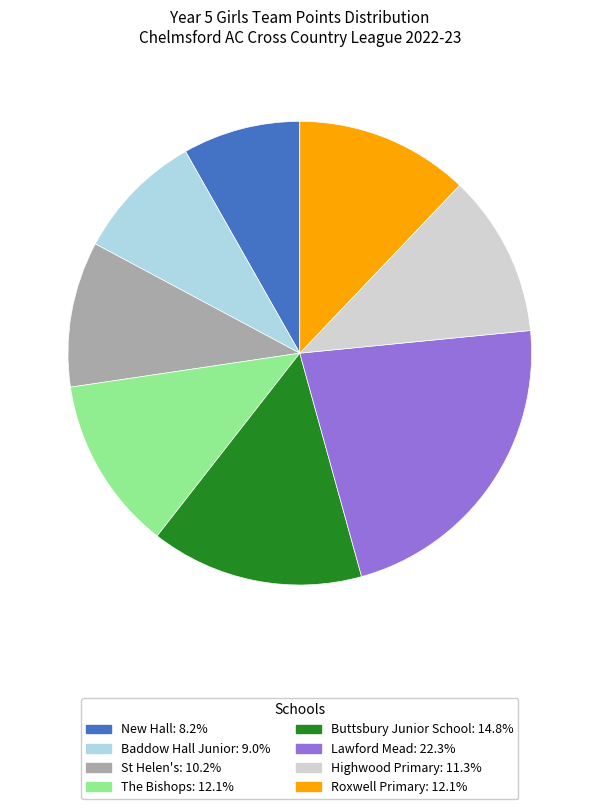

Which has a higher value, Baddow Hall Junior or Lawford Mead?

Lawford Mead